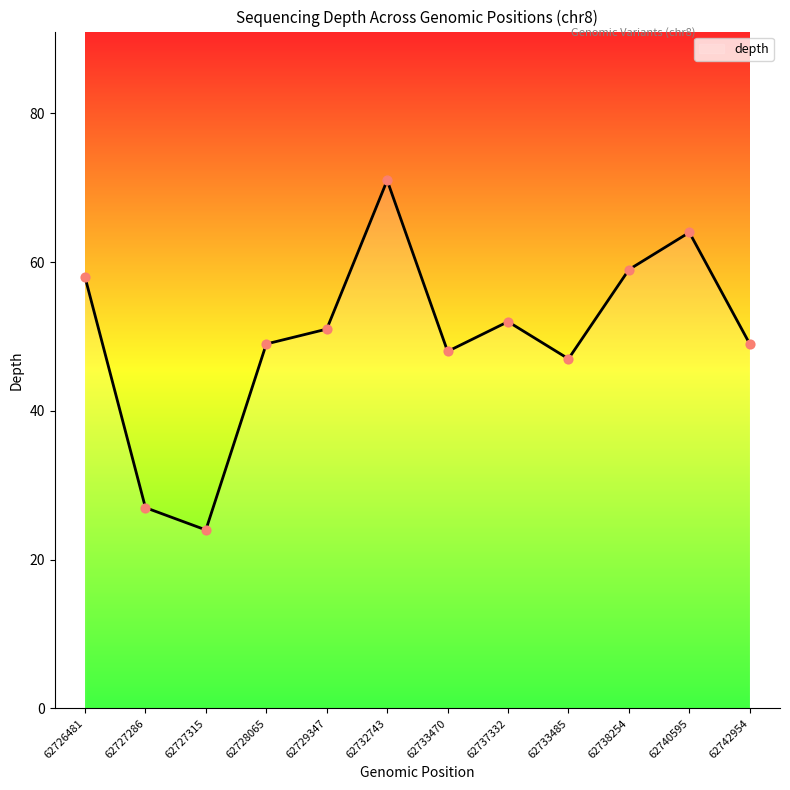

What is the ratio of the value at 62726481 to the value at 62733485?

1.2